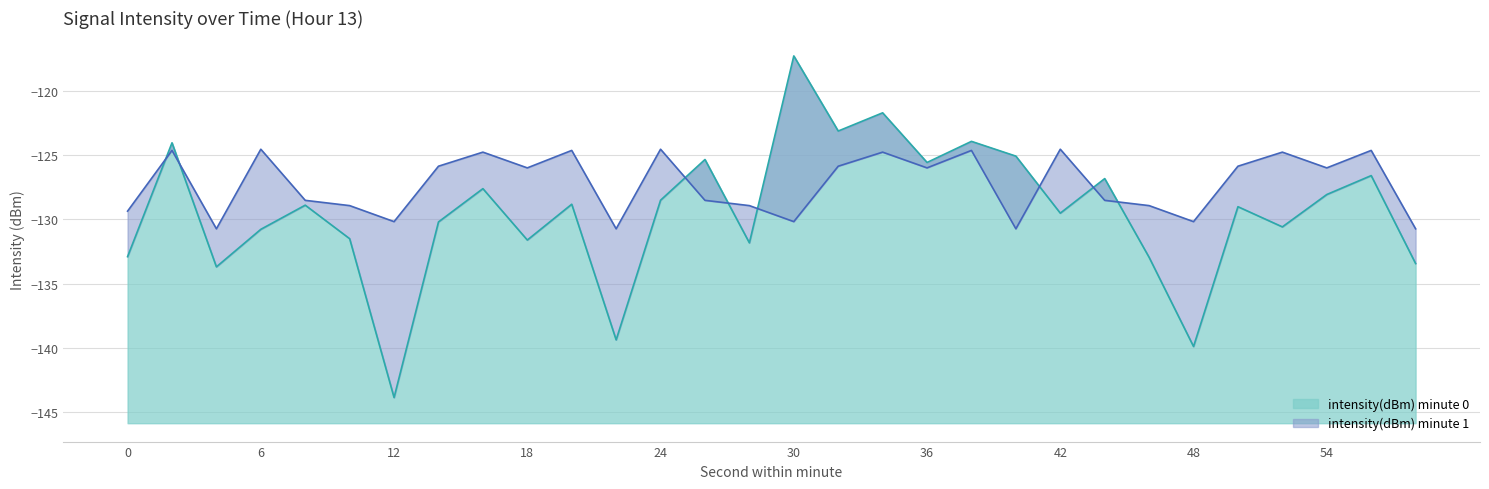

List the series in order of their overall mean, highest first.

intensity(dBm) upper, intensity(dBm) lower